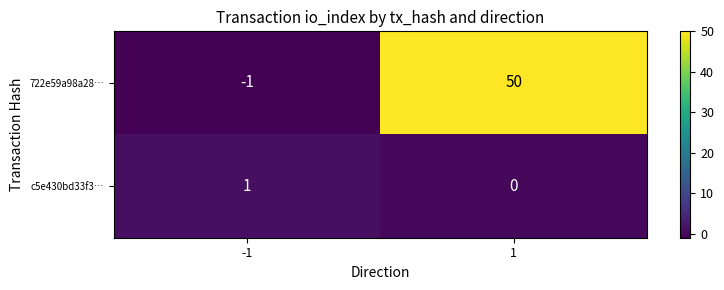

Reading left to right, what are all the values shown in this chart?

722e59a98a28…: -1	50
c5e430bd33f3…: 1	0